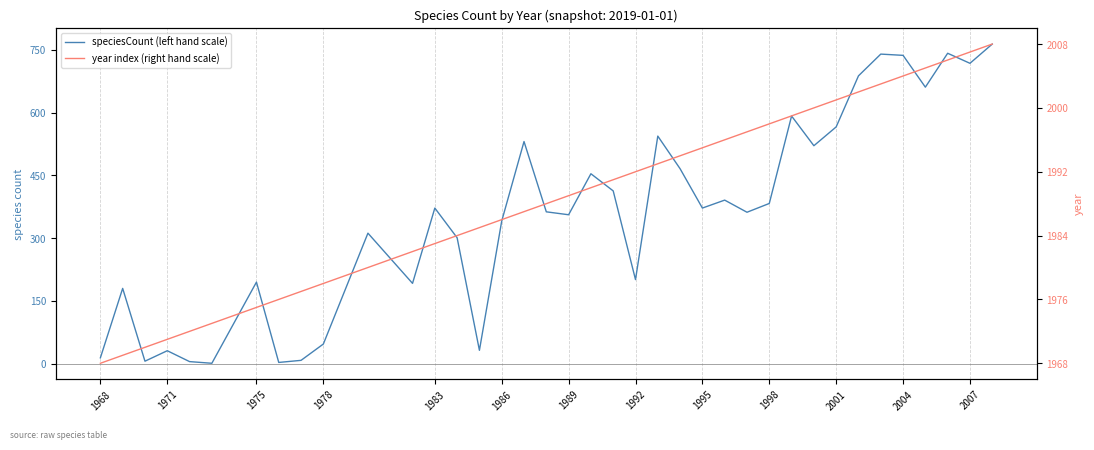

What is the smallest value displayed?

1